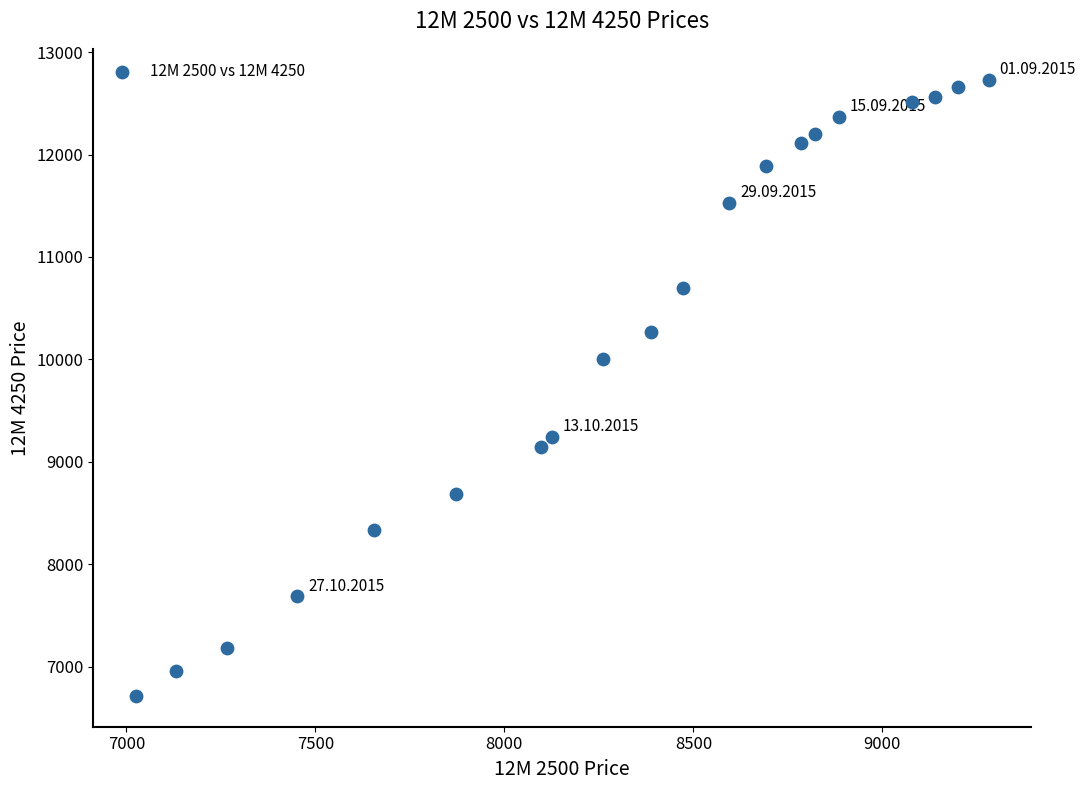

What Y value in the scatter plot is closest to 9722?

9999